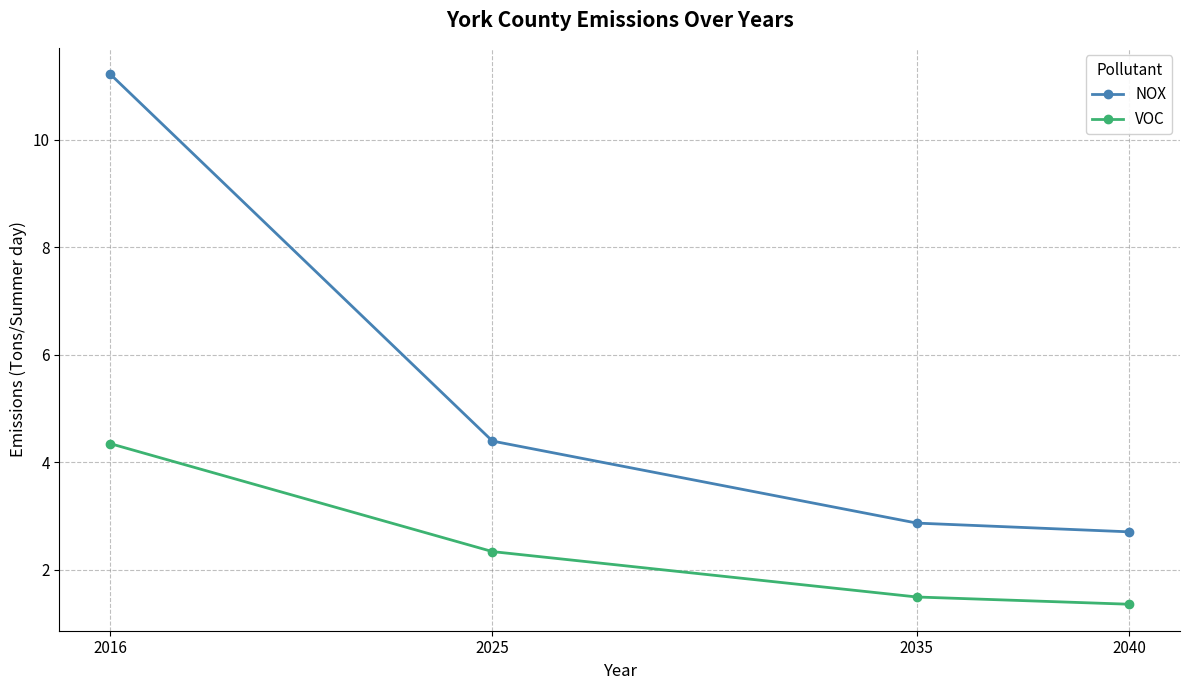

List the series in order of their overall mean, highest first.

NOX, VOC